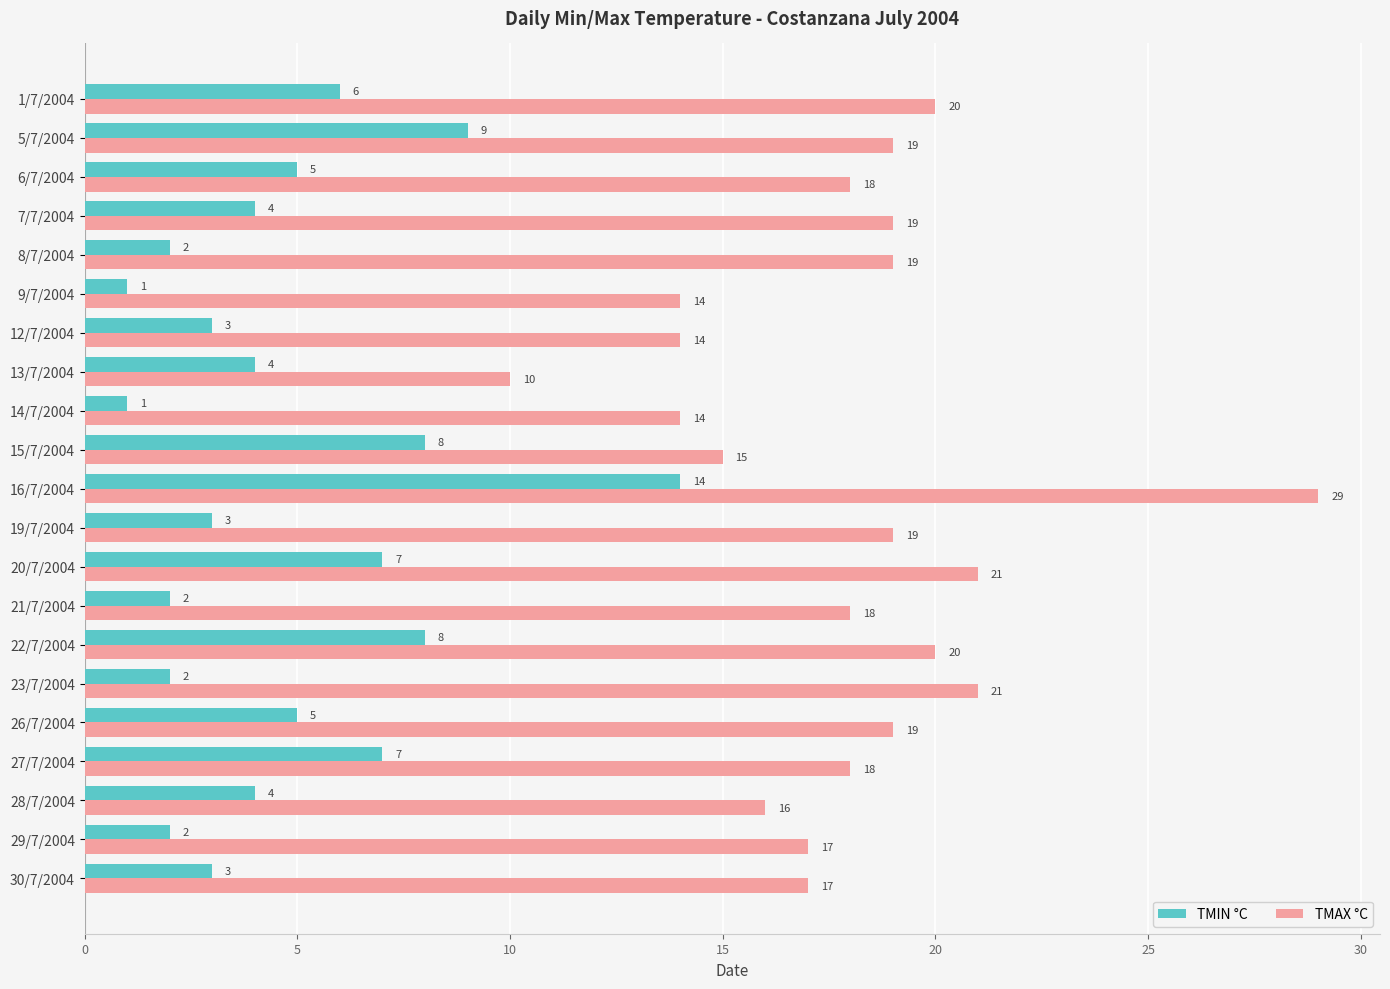

List the series in order of their overall mean, lowest first.

TMIN °C, TMAX °C